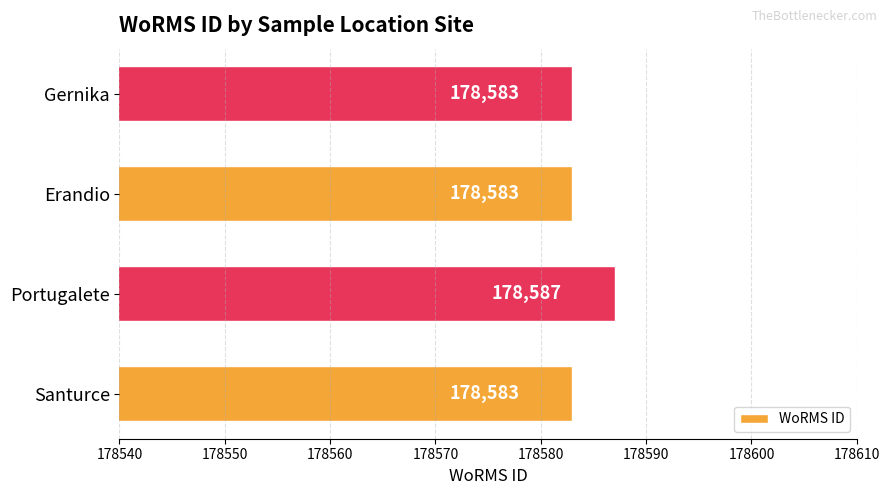

How many values are between 178583 and 178587?

4